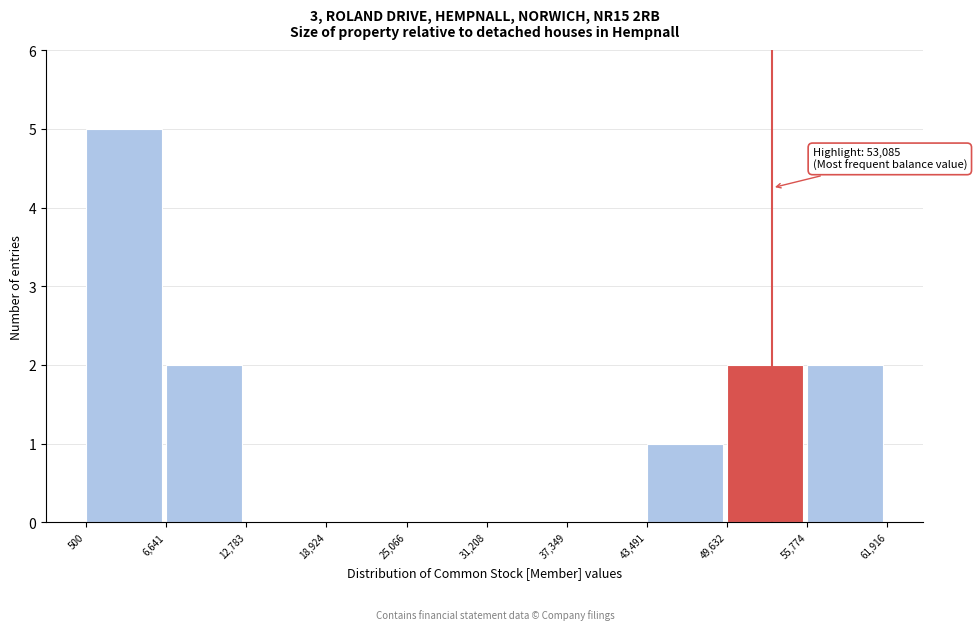

Over which range of the x-axis is the bar tallest?

500 to 6,641